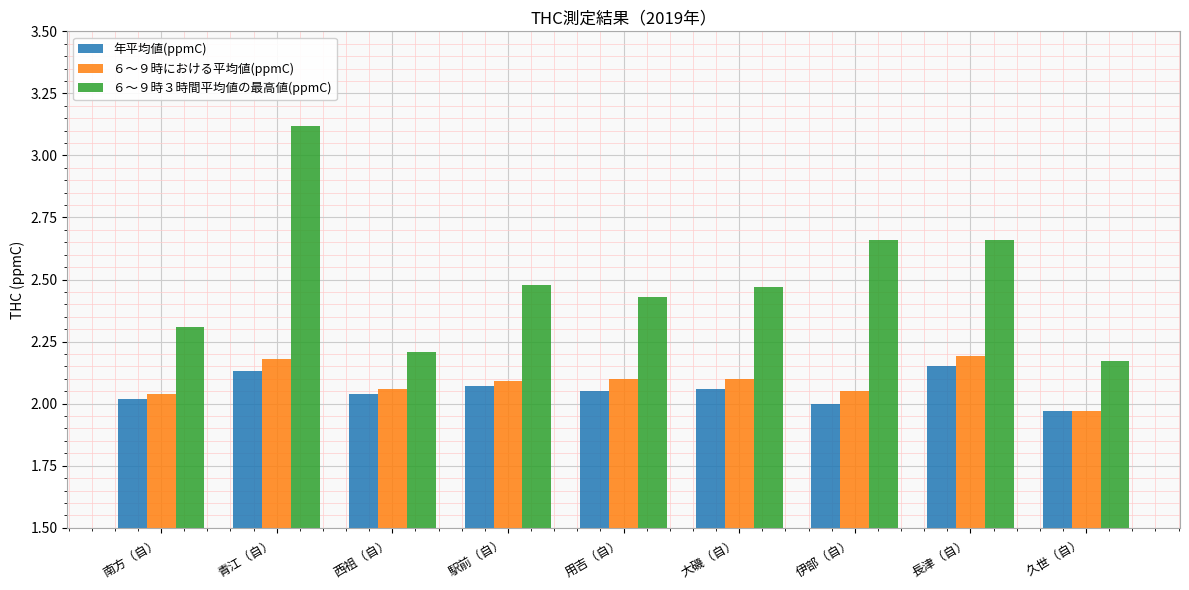

Which series has the largest total across all categories?

６～９時３時間平均値の最高値(ppmC)